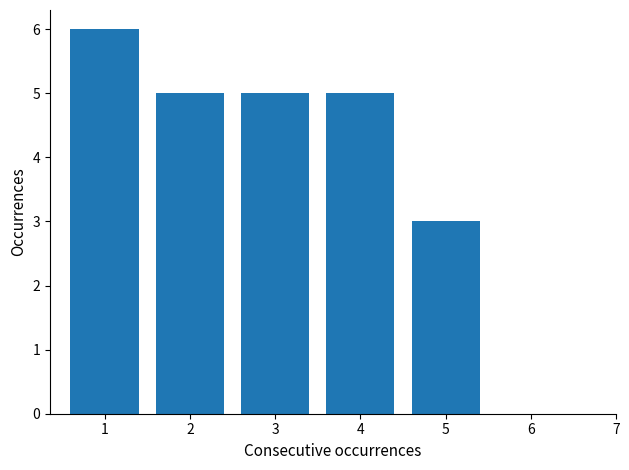

Reading right to left, what are all the values shown in this chart?

5=3	4=5	3=5	2=5	1=6